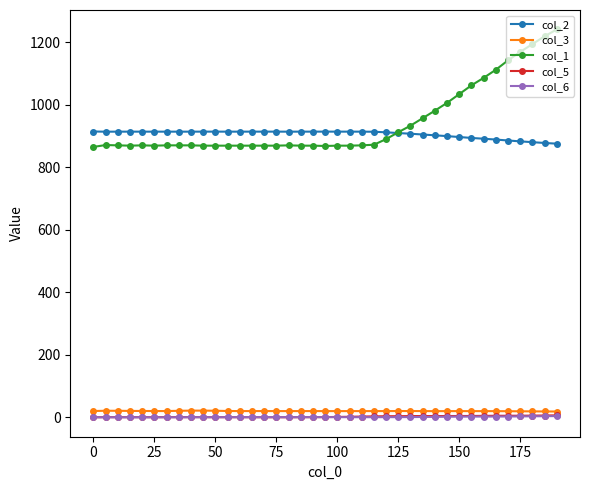

At how many categories does at least one series exceed 223?

39